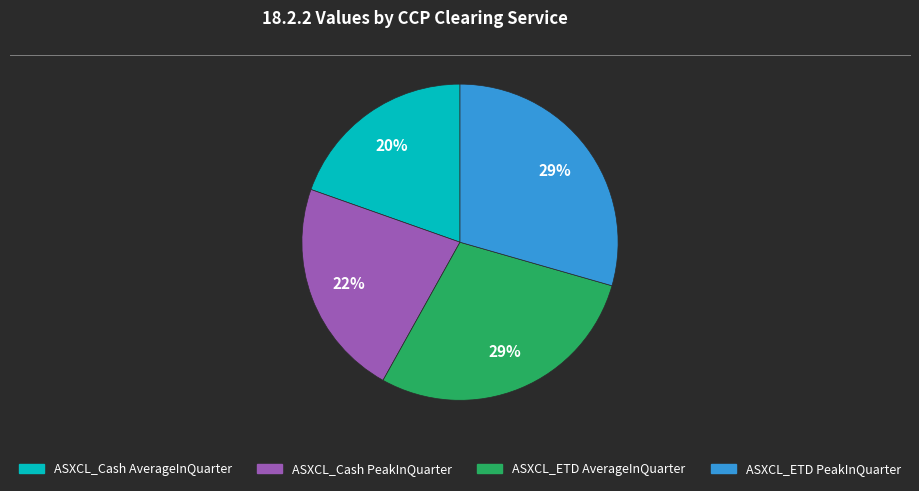

To the nearest percent, what is the combined percentage of ASXCL_ETD PeakInQuarter and ASXCL_ETD AverageInQuarter?

58%